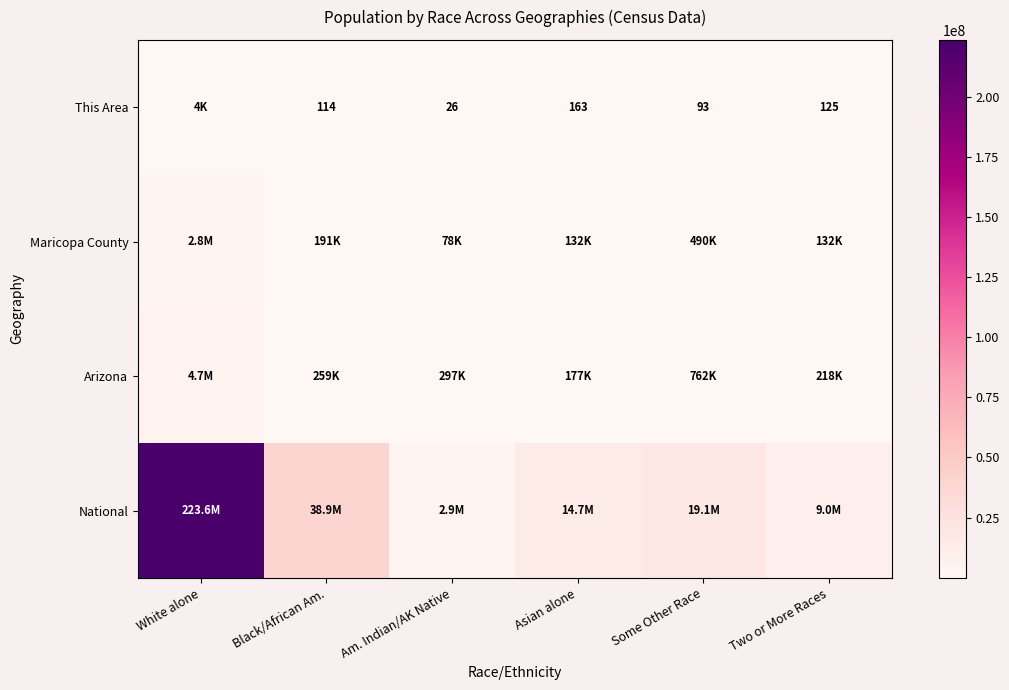

What is the spread (max minus min) of values at White alone?

223549154